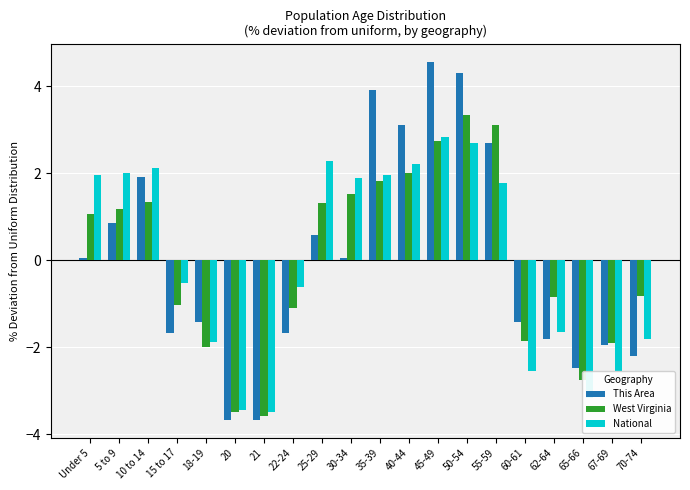

What position from the right is 60-61?

5